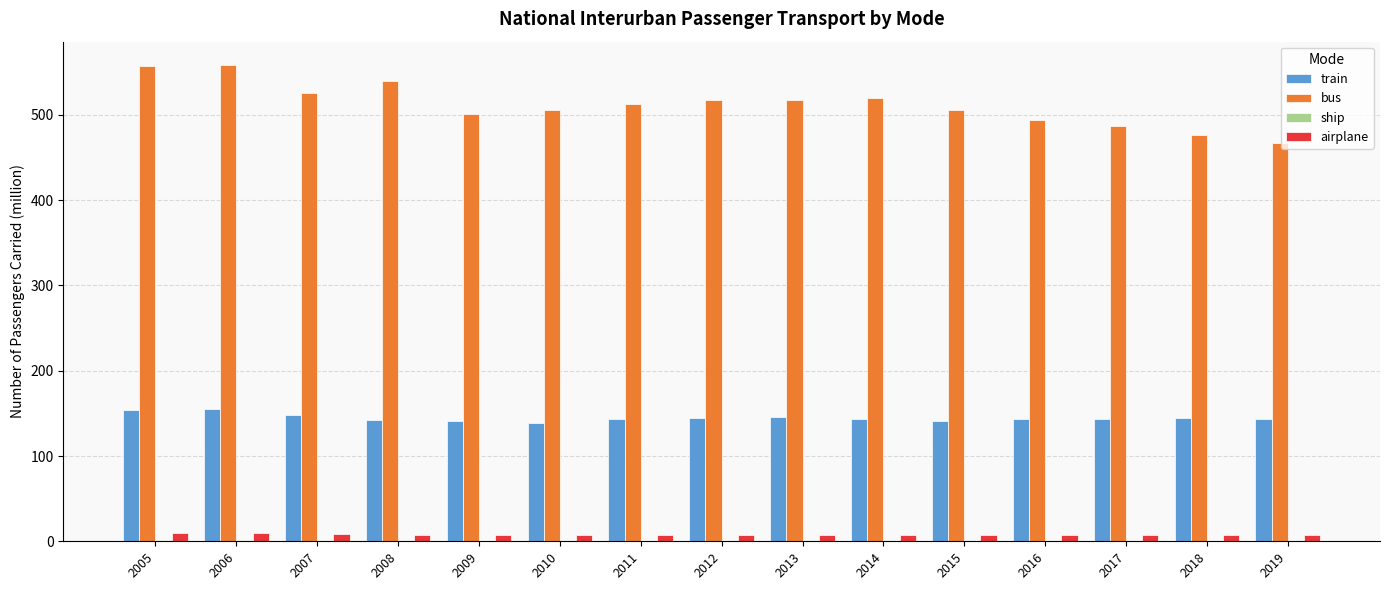

The bus series shows 466.9 at 2019. True or false?

True